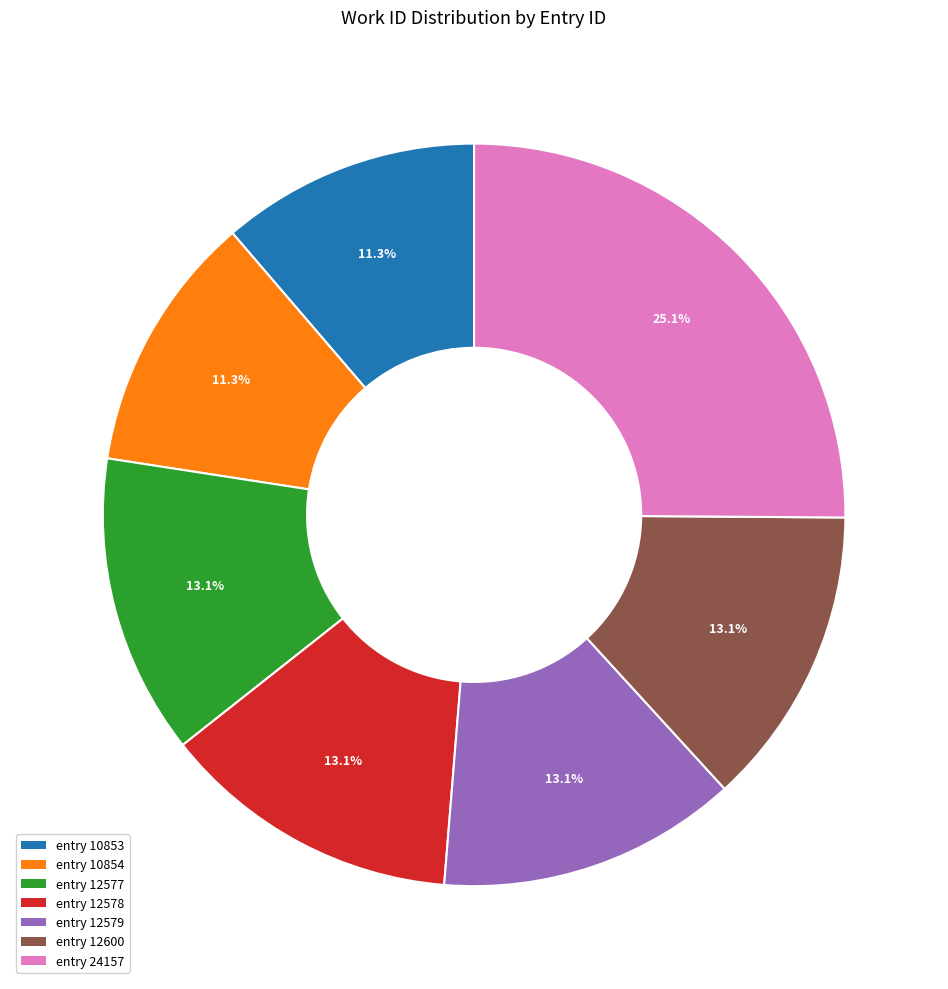

Does any single category account for the majority?

No